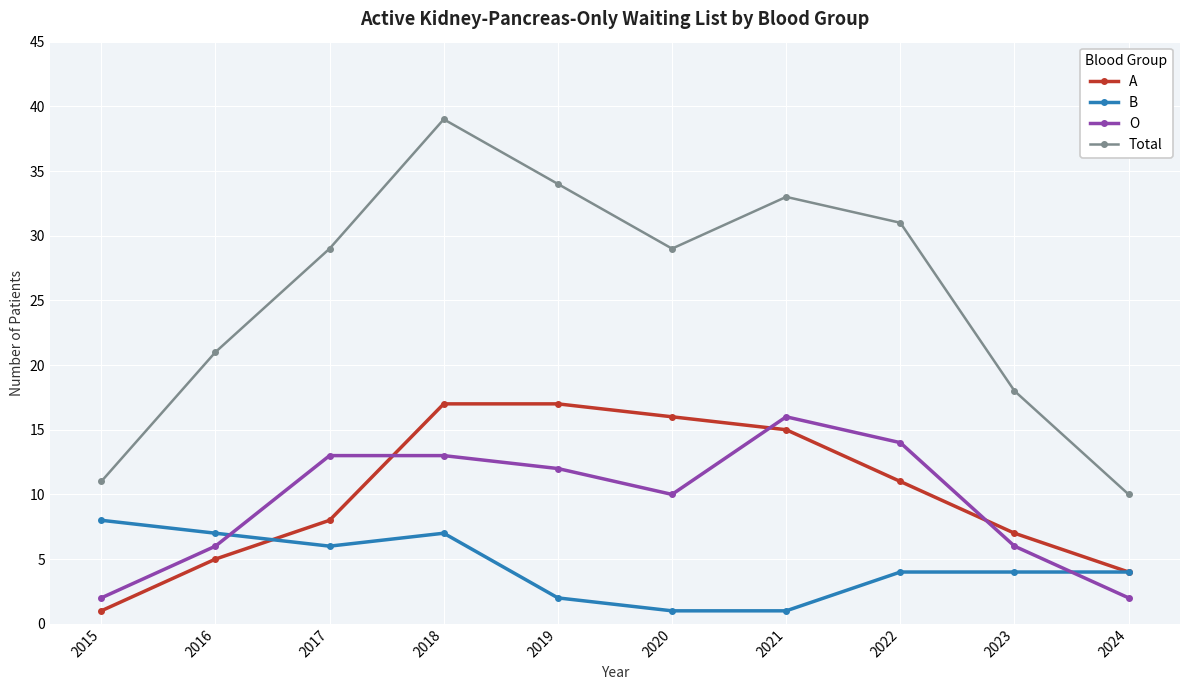

What is the value of the Total point at the 6th from the left?

29